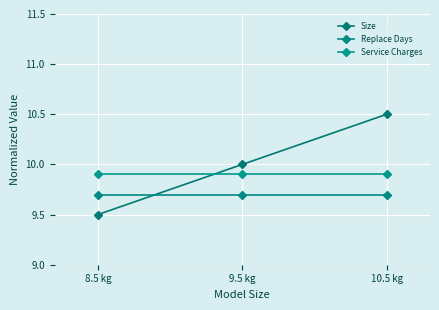

What is the spread (max minus min) of values at 8.5 kg?

0.4